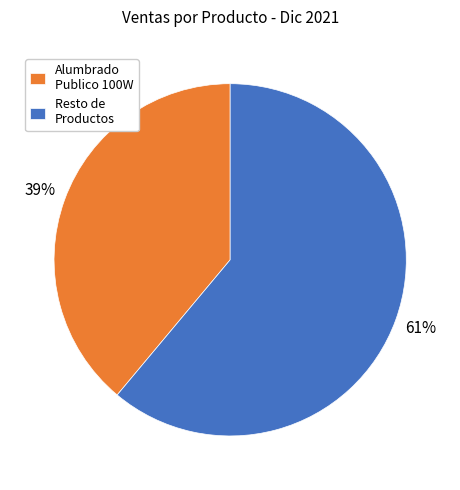

To the nearest percent, what is the average slice percentage?

50%